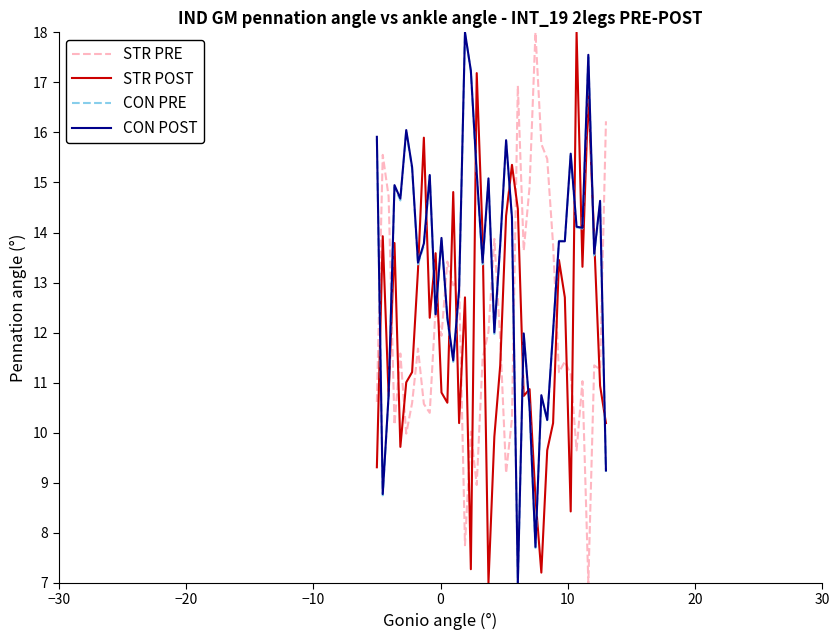

Which series ends up on top after the final intersection of STR POST and STR PRE?

STR PRE